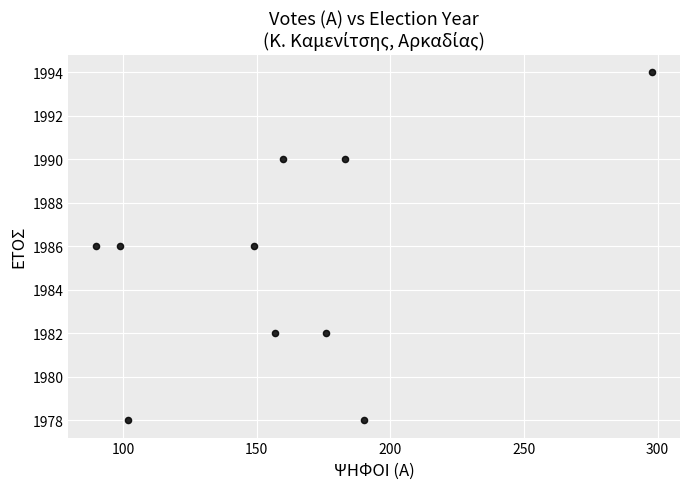

What is the range of X values (max minus min)?

208